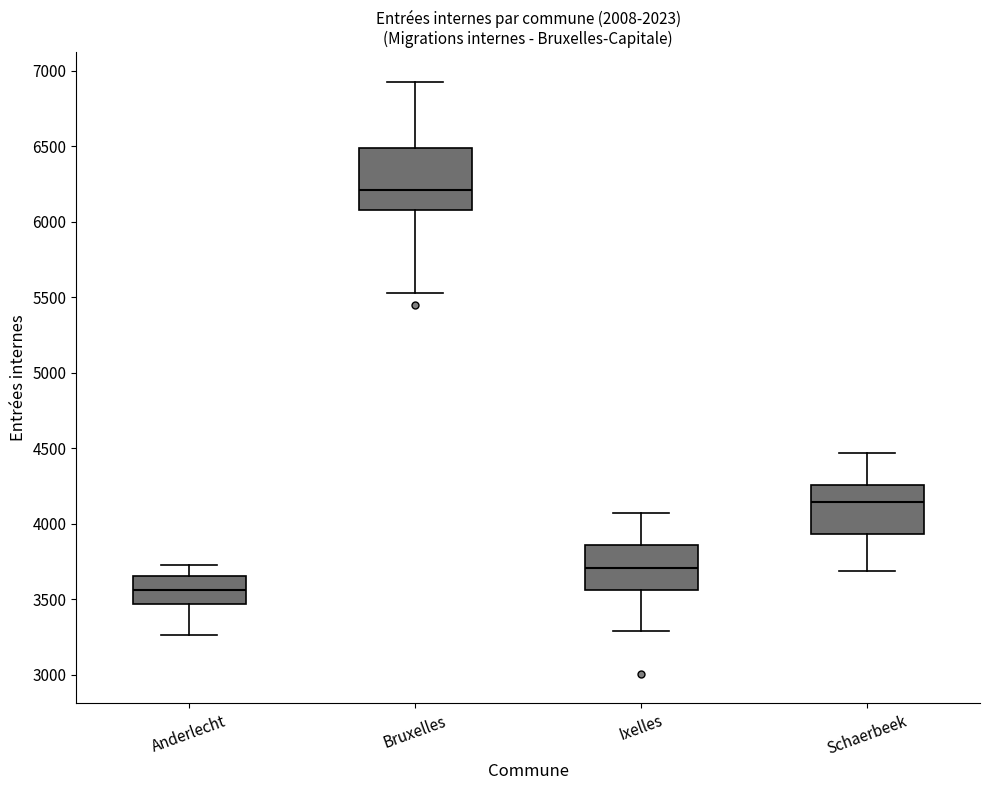

Reading left to right, transcribe this box plot: for each box, give where its median line is, the range the box spans, and where its two whiskers end, as read against the y-axis. The values are not printed on the chart, so give them approximately, as read against the axis.

Anderlecht: median 3550, box 3450 to 3650, whiskers 3250 to 3750
Bruxelles: median 6200, box 6050 to 6500, whiskers 5550 to 6950
Ixelles: median 3700, box 3550 to 3850, whiskers 3300 to 4050
Schaerbeek: median 4150, box 3950 to 4250, whiskers 3700 to 4450